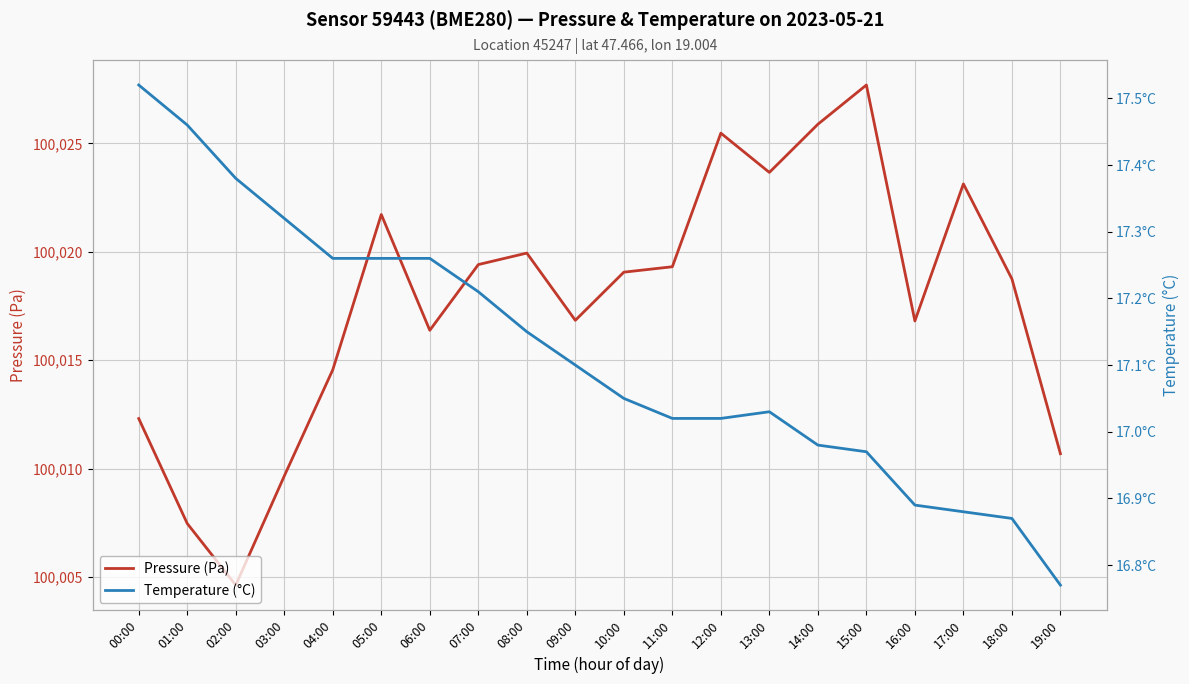

How many lines are shown in the chart?

2